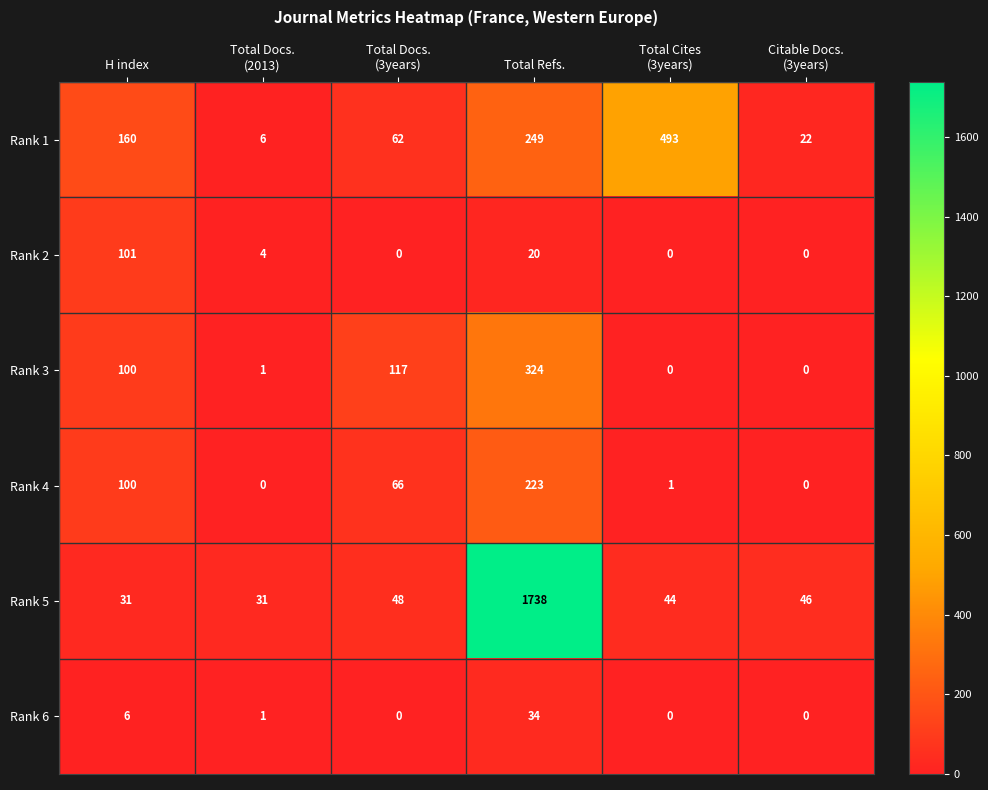

At how many categories does at least one series exceed 398?

2